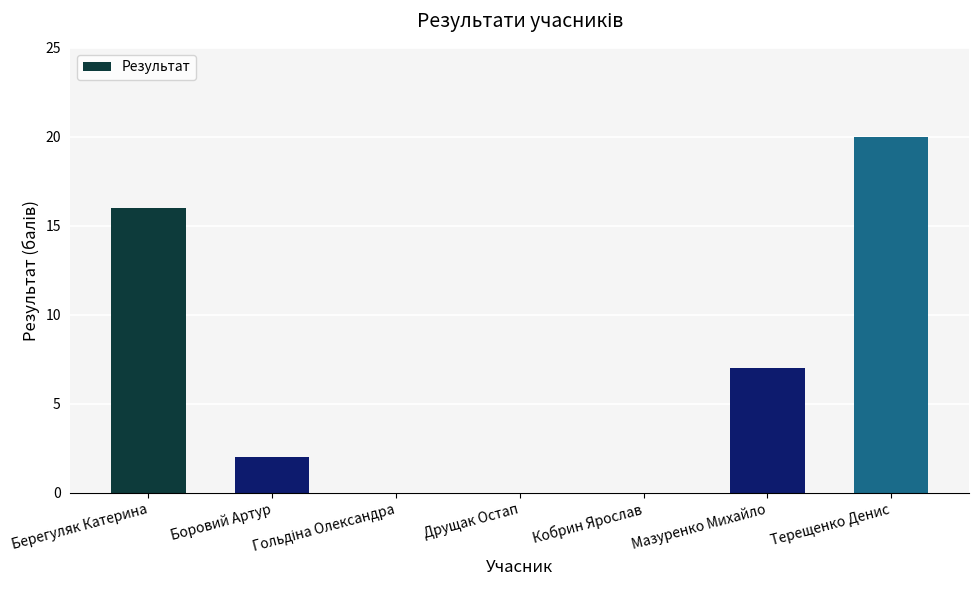

Does the chart contain stacked bars?

No